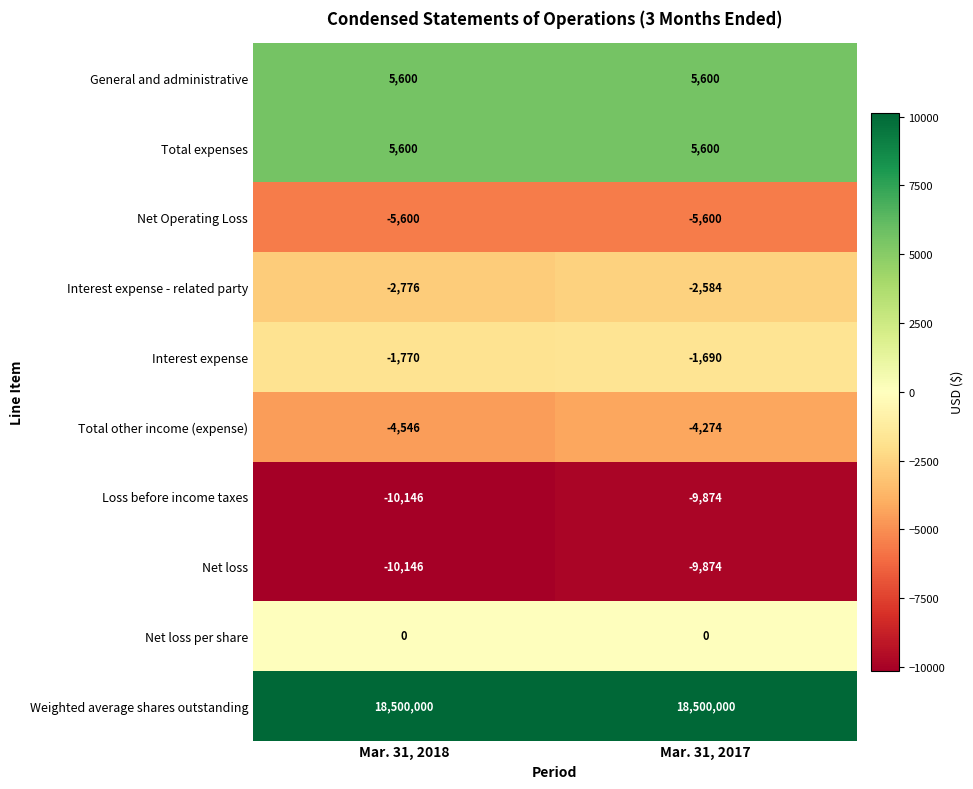

Where is Net loss per share nearest to the value 0?

Mar. 31, 2018